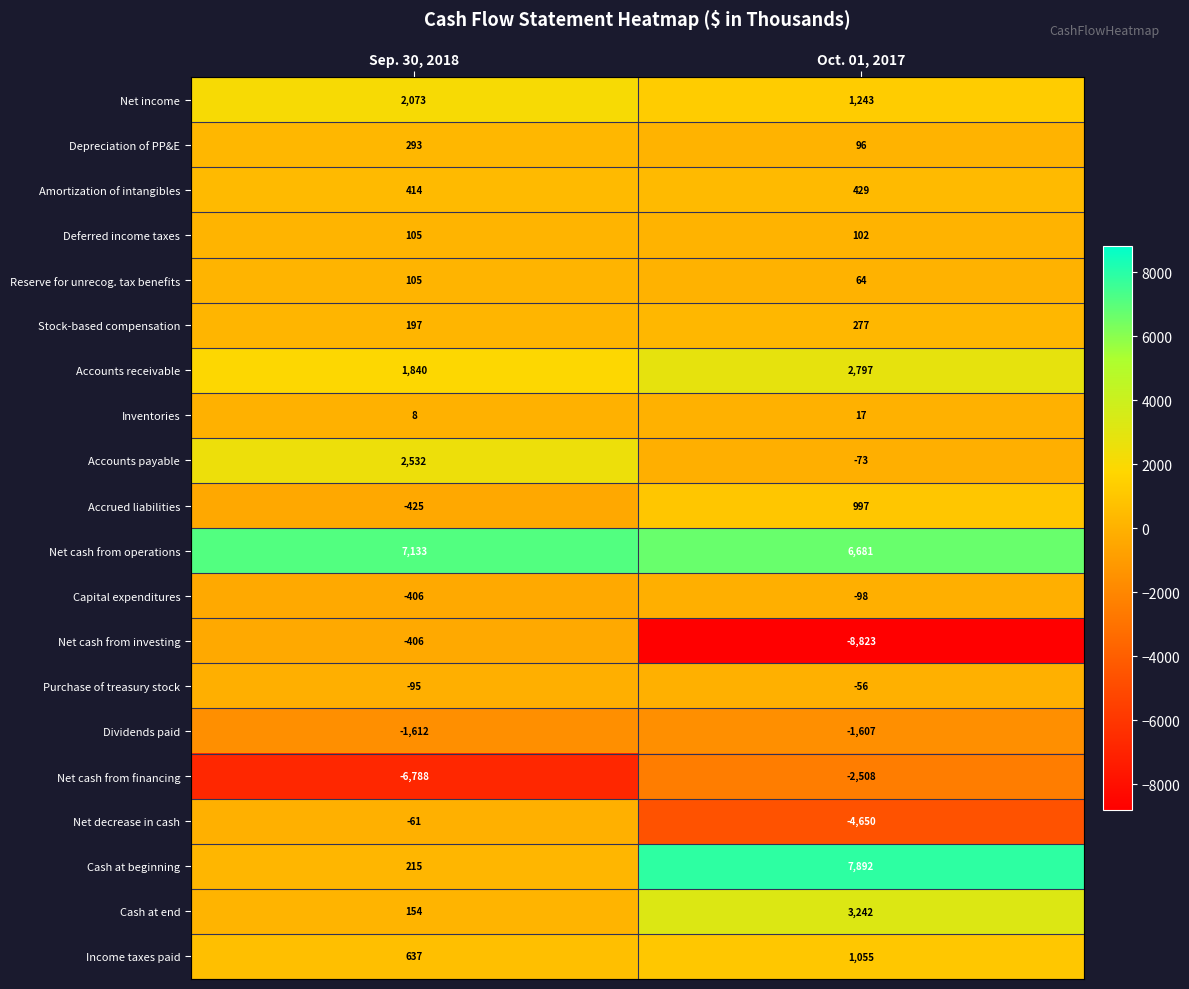

What is the average value of the Net income series?

1658